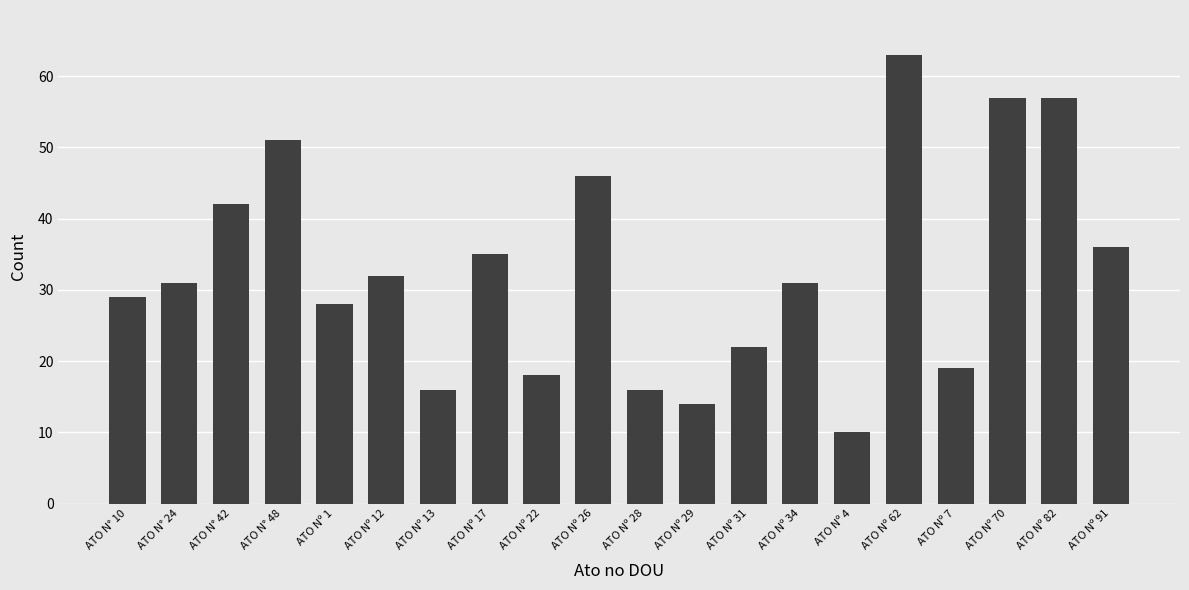

True or false: the data shows 10 at ATO Nº 4.

True